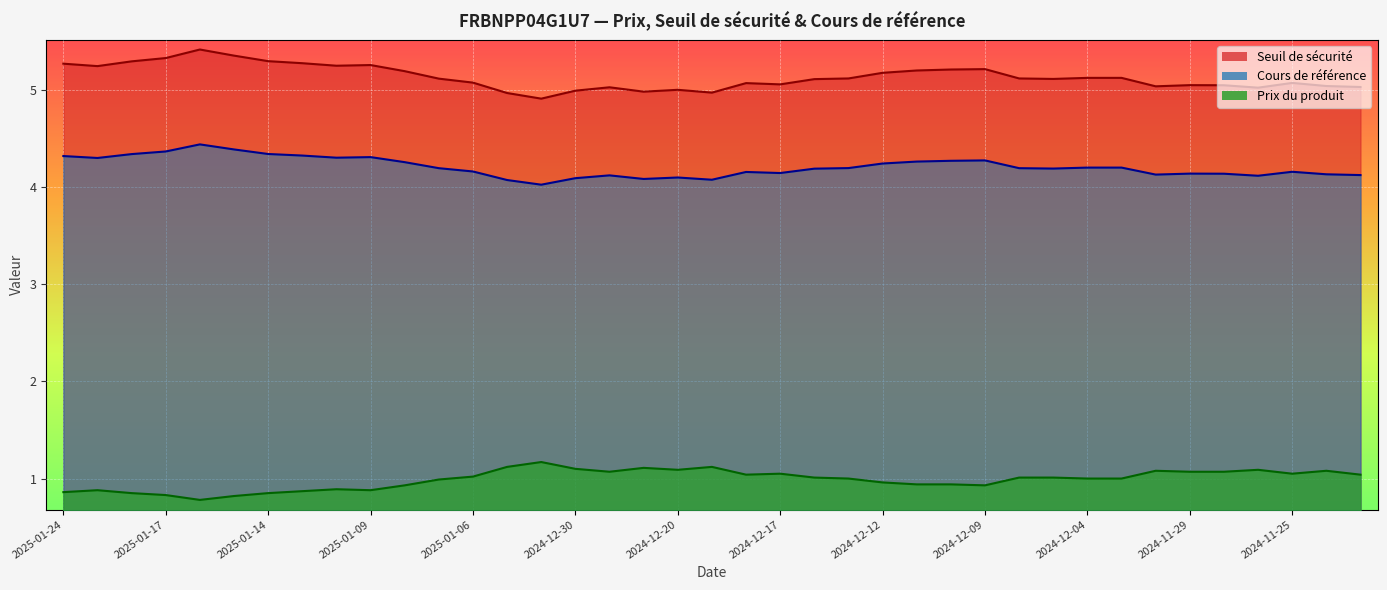

Reading right to left, what are all the values shown in this chart?

Seuil de sécurité: 2024-11-21=5.0	2024-11-22=5.0	2024-11-25=5.1	2024-11-26=5.0	2024-11-27=5.0	2024-11-29=5.1	2024-12-02=5.0	2024-12-03=5.1	2024-12-04=5.1	2024-12-05=5.1	2024-12-06=5.1	2024-12-09=5.2	2024-12-10=5.2	2024-12-11=5.2	2024-12-12=5.2	2024-12-13=5.1	2024-12-16=5.1	2024-12-17=5.1	2024-12-18=5.1	2024-12-19=5.0	2024-12-20=5.0	2024-12-23=5.0	2024-12-27=5.0	2024-12-30=5.0	2025-01-02=4.9	2025-01-03=5.0	2025-01-06=5.1	2025-01-07=5.1	2025-01-08=5.2	2025-01-09=5.3	2025-01-10=5.3	2025-01-13=5.3	2025-01-14=5.3	2025-01-15=5.4	2025-01-16=5.4	2025-01-17=5.3	2025-01-21=5.3	2025-01-22=5.2	2025-01-24=5.3
Cours de référence: 2024-11-21=4.1	2024-11-22=4.1	2024-11-25=4.2	2024-11-26=4.1	2024-11-27=4.1	2024-11-29=4.1	2024-12-02=4.1	2024-12-03=4.2	2024-12-04=4.2	2024-12-05=4.2	2024-12-06=4.2	2024-12-09=4.3	2024-12-10=4.3	2024-12-11=4.3	2024-12-12=4.2	2024-12-13=4.2	2024-12-16=4.2	2024-12-17=4.1	2024-12-18=4.2	2024-12-19=4.1	2024-12-20=4.1	2024-12-23=4.1	2024-12-27=4.1	2024-12-30=4.1	2025-01-02=4.0	2025-01-03=4.1	2025-01-06=4.2	2025-01-07=4.2	2025-01-08=4.3	2025-01-09=4.3	2025-01-10=4.3	2025-01-13=4.3	2025-01-14=4.3	2025-01-15=4.4	2025-01-16=4.4	2025-01-17=4.4	2025-01-21=4.3	2025-01-22=4.3	2025-01-24=4.3
Prix du produit: 2024-11-21=1.0	2024-11-22=1.1	2024-11-25=1.1	2024-11-26=1.1	2024-11-27=1.1	2024-11-29=1.1	2024-12-02=1.1	2024-12-03=1.0	2024-12-04=1.0	2024-12-05=1.0	2024-12-06=1.0	2024-12-09=0.9	2024-12-10=0.9	2024-12-11=0.9	2024-12-12=1.0	2024-12-13=1.0	2024-12-16=1.0	2024-12-17=1.1	2024-12-18=1.0	2024-12-19=1.1	2024-12-20=1.1	2024-12-23=1.1	2024-12-27=1.1	2024-12-30=1.1	2025-01-02=1.2	2025-01-03=1.1	2025-01-06=1.0	2025-01-07=1.0	2025-01-08=0.9	2025-01-09=0.9	2025-01-10=0.9	2025-01-13=0.9	2025-01-14=0.8	2025-01-15=0.8	2025-01-16=0.8	2025-01-17=0.8	2025-01-21=0.8	2025-01-22=0.9	2025-01-24=0.9